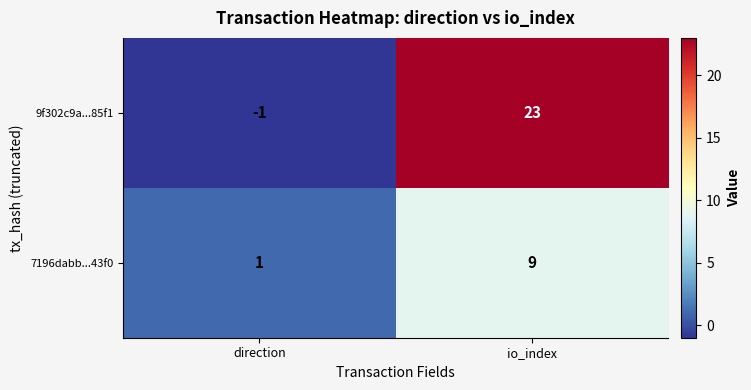

Between direction and io_index, which series saw the biggest shift?

9f302c9a...85f1